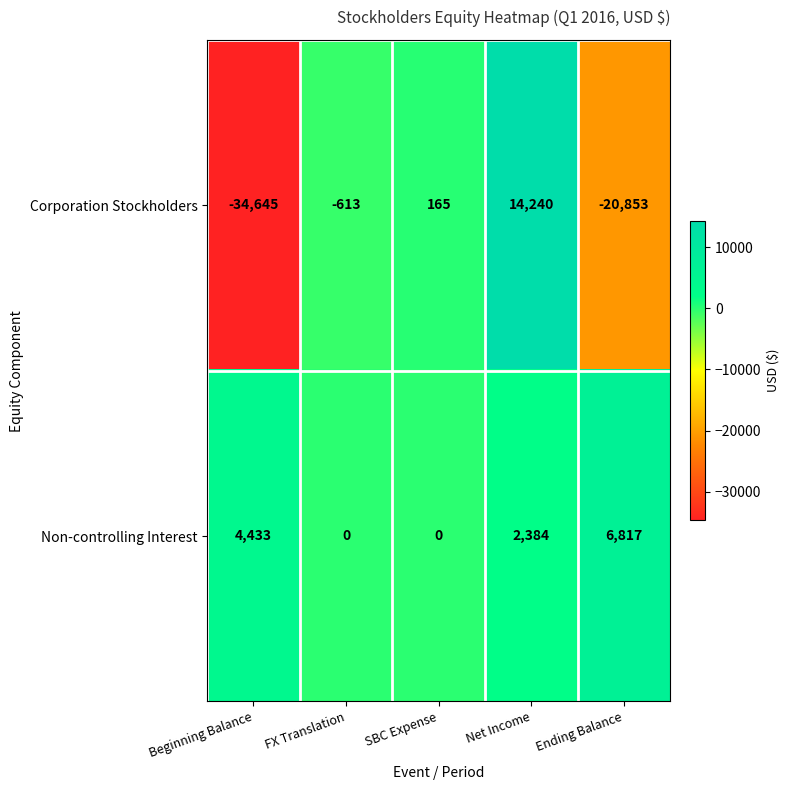

The value of Corporation Stockholders at Beginning Balance is -34645. True or false?

True